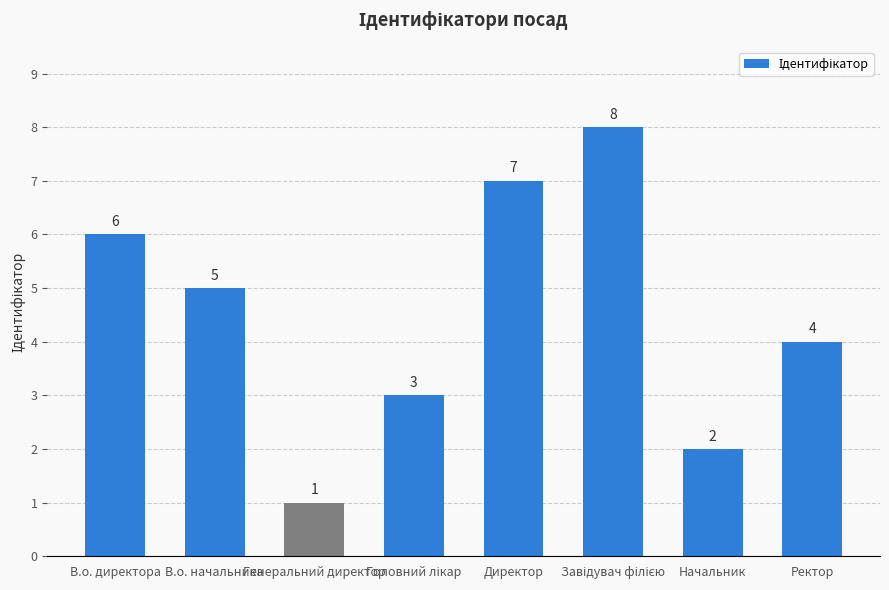

What is the ratio of the value at Ректор to the value at Генеральний директор?

4.0